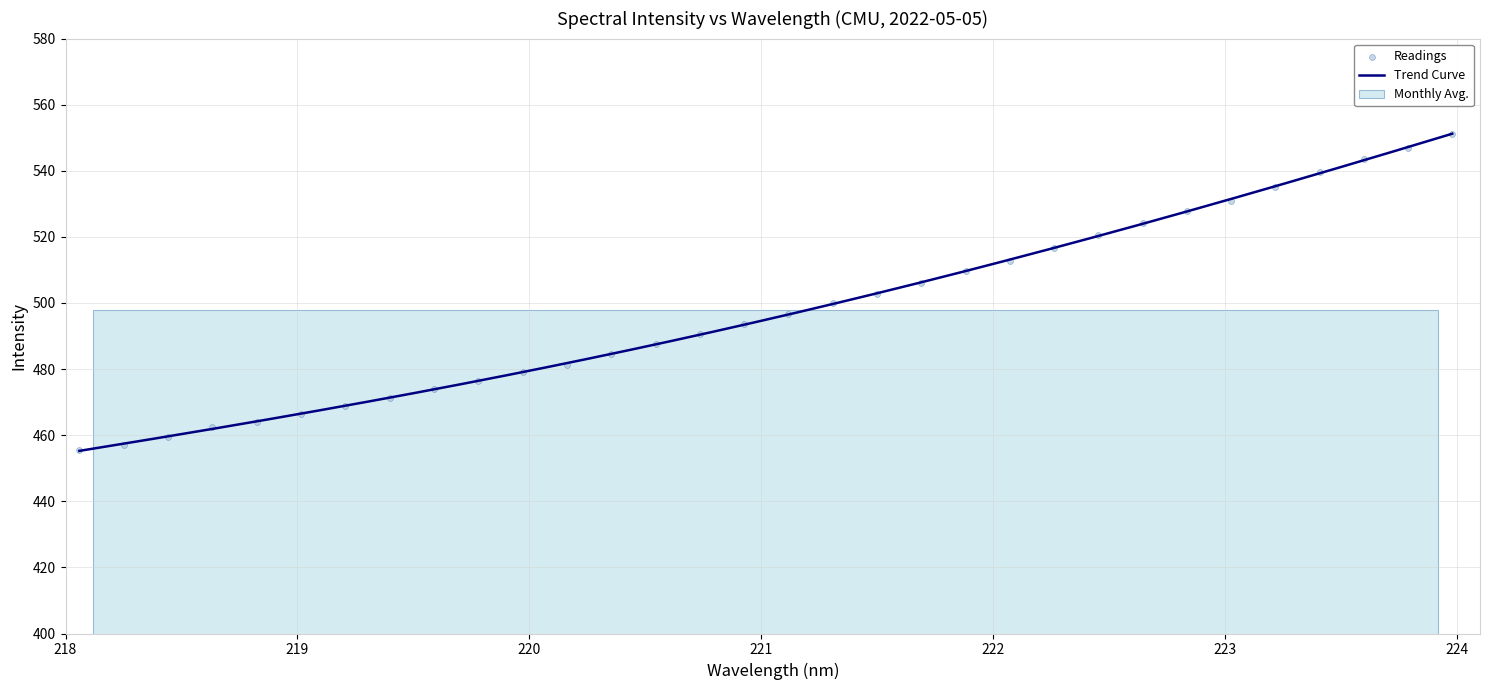

What is the ratio of the value at 219.7801 to the value at 222.4538?

0.9